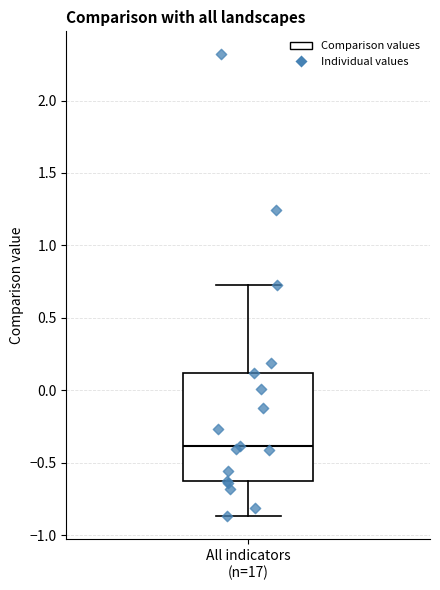

Where does the upper whisker of the box for All indicators (n=17) end on the y-axis? The values are not printed on the chart, so give them approximately, as read against the axis.

0.70